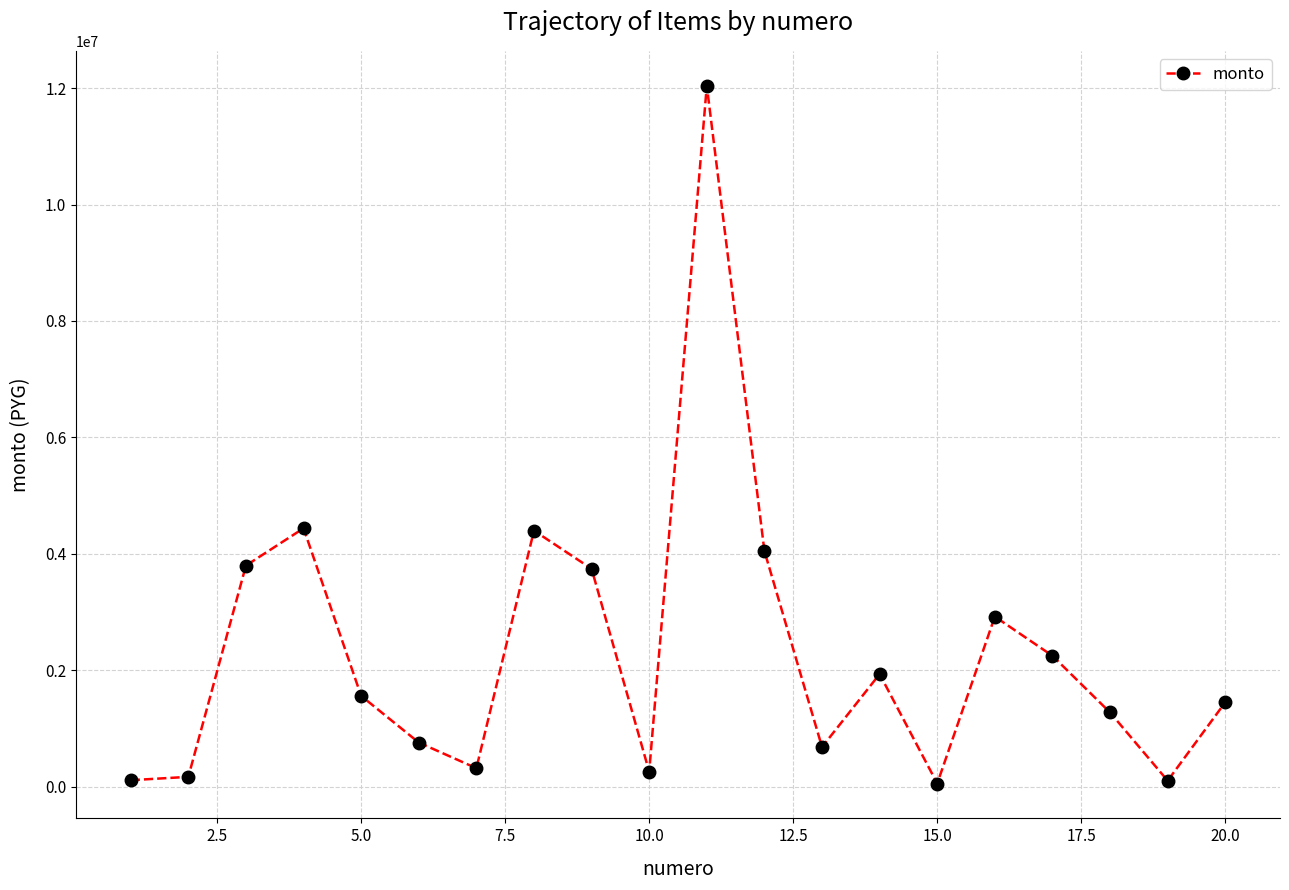

True or false: the data has more than 2 interior local peaks.

True